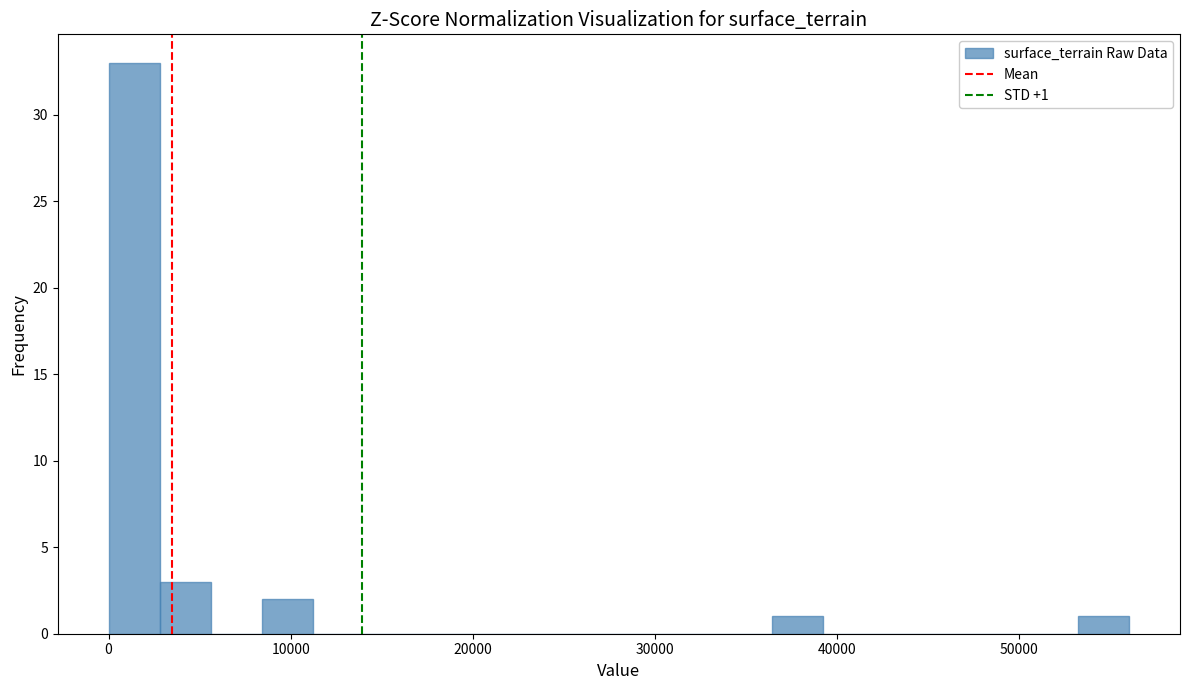

Read against the x-axis, roughly where is the centre of the tallest bar?

1000